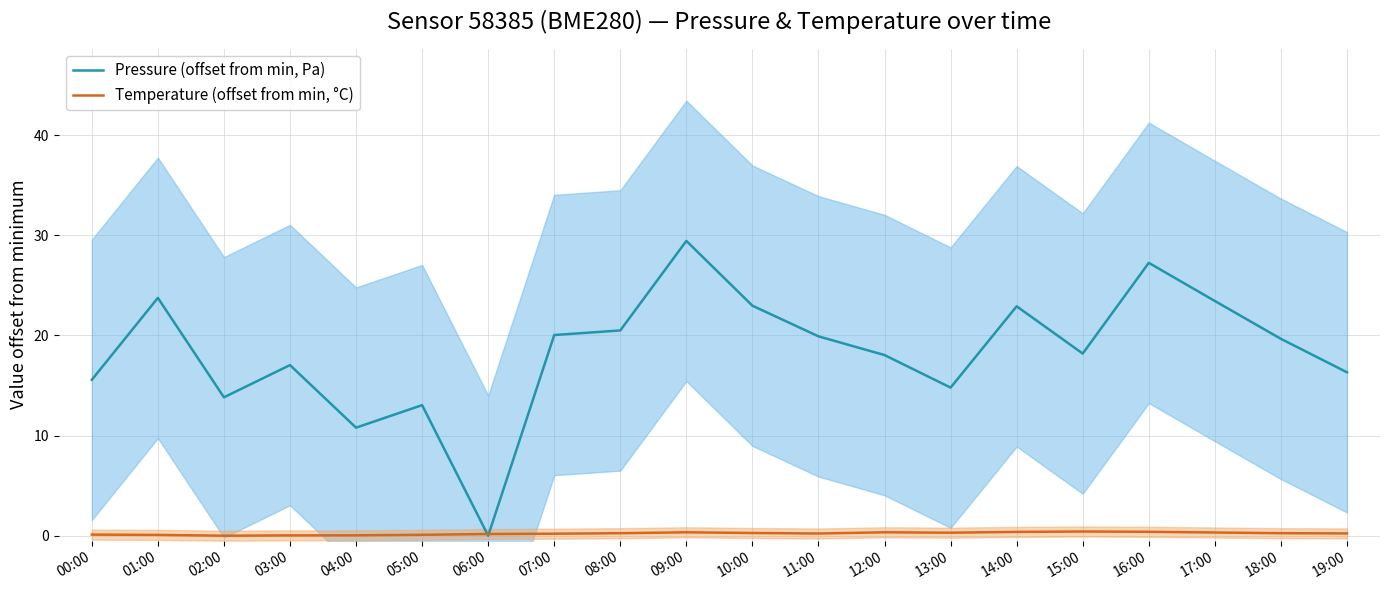

Between 07:00 and 17:00, which series saw the biggest shift?

Pressure (offset from min, Pa)